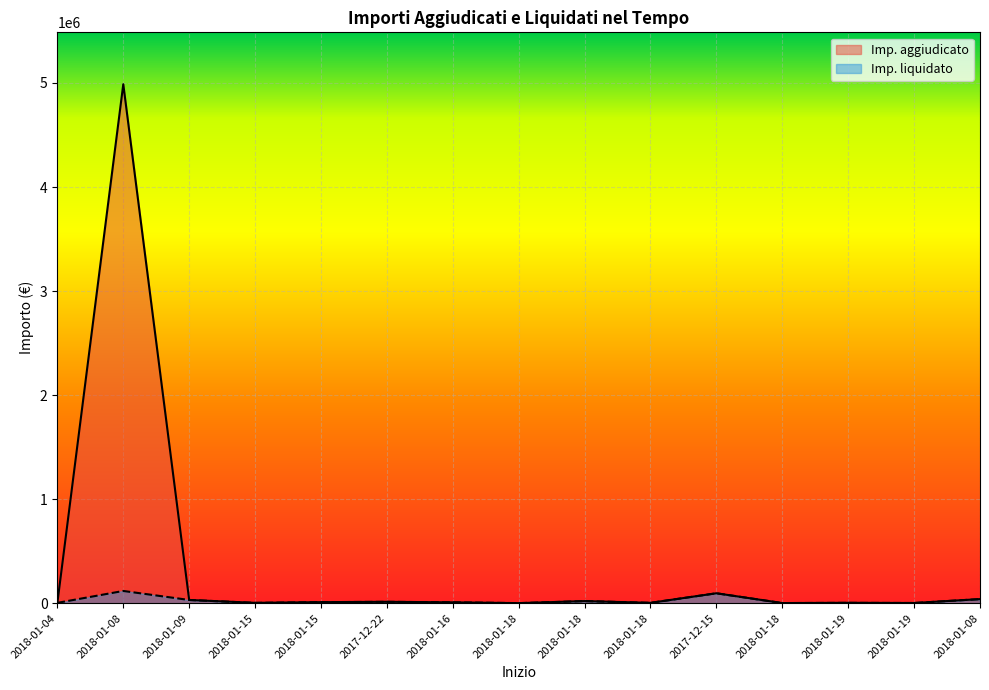

At 2017-12-22, list the series in order from smallest to largest.

Imp. aggiudicato, Imp. liquidato